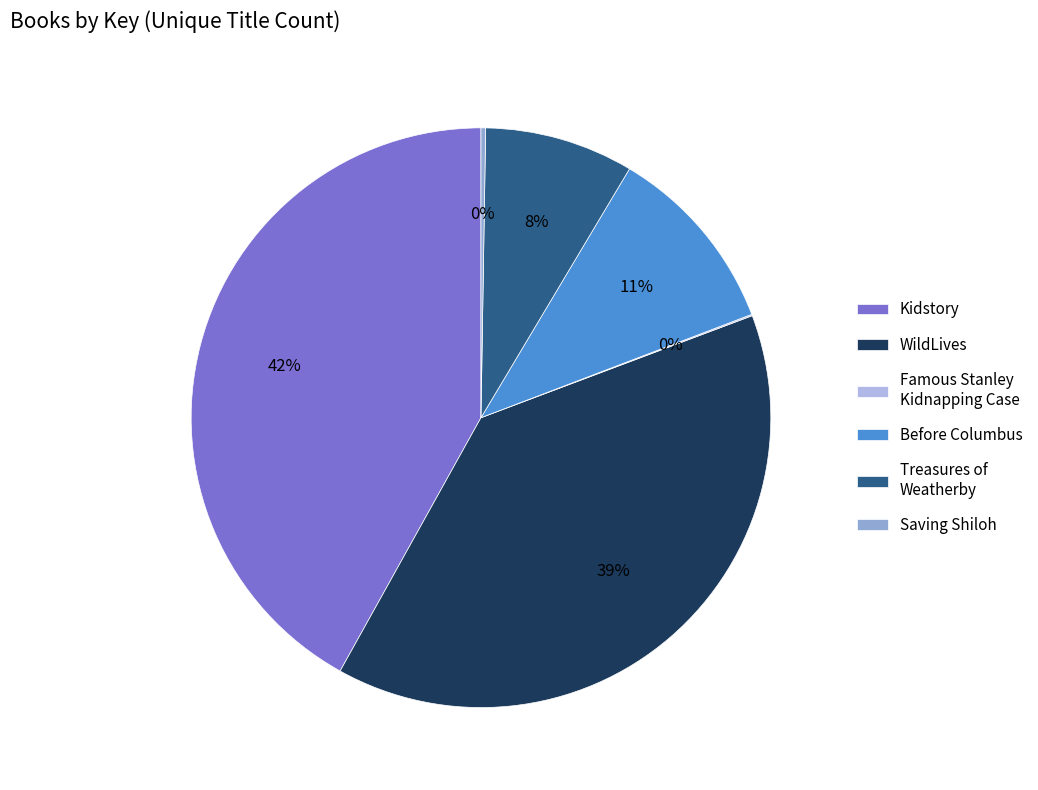

The Before Columbus slice represents 24% of the pie. True or false?

False